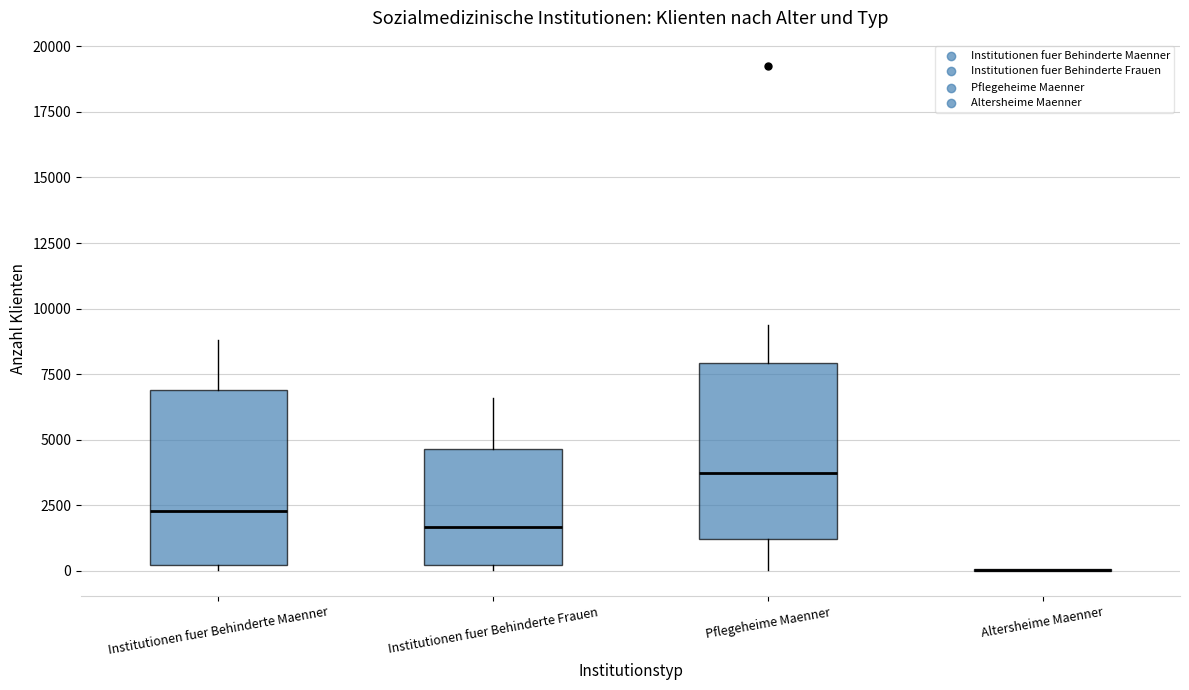

Reading left to right, transcribe this box plot: for each box, give where its median line is, the range the box spans, and where its two whiskers end, as read against the y-axis. The values are not printed on the chart, so give them approximately, as read against the axis.

Institutionen fuer Behinderte Maenner: median 2500, box 0 to 7000, whiskers 0 (just below the box's lower edge) to 9000
Institutionen fuer Behinderte Frauen: median 1500, box 0 to 4500, whiskers 0 (just below the box's lower edge) to 6500
Pflegeheime Maenner: median 3500, box 1000 to 8000, whiskers 0 to 9500
Altersheime Maenner: box collapsed to a line at 0, whiskers 0 to 0